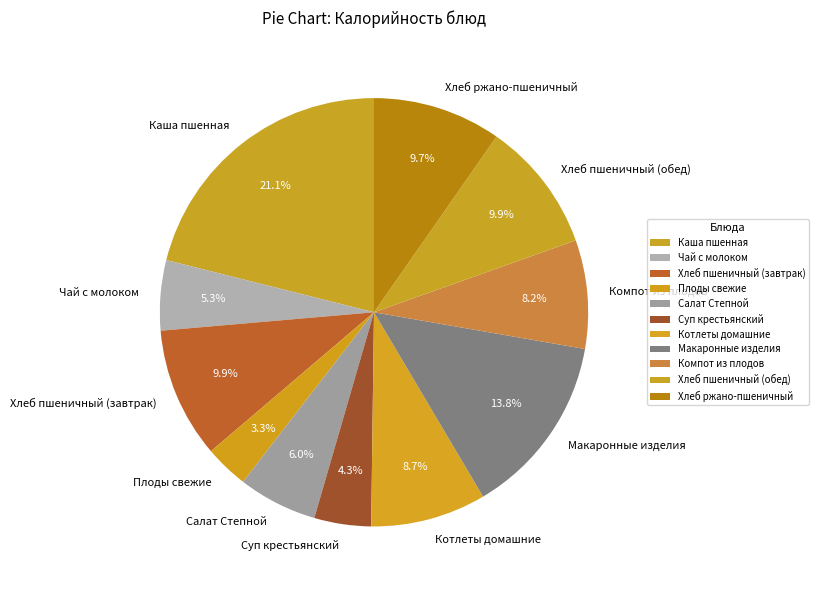

What is the ratio of the value at Суп крестьянский to the value at Хлеб ржано-пшеничный?

0.4